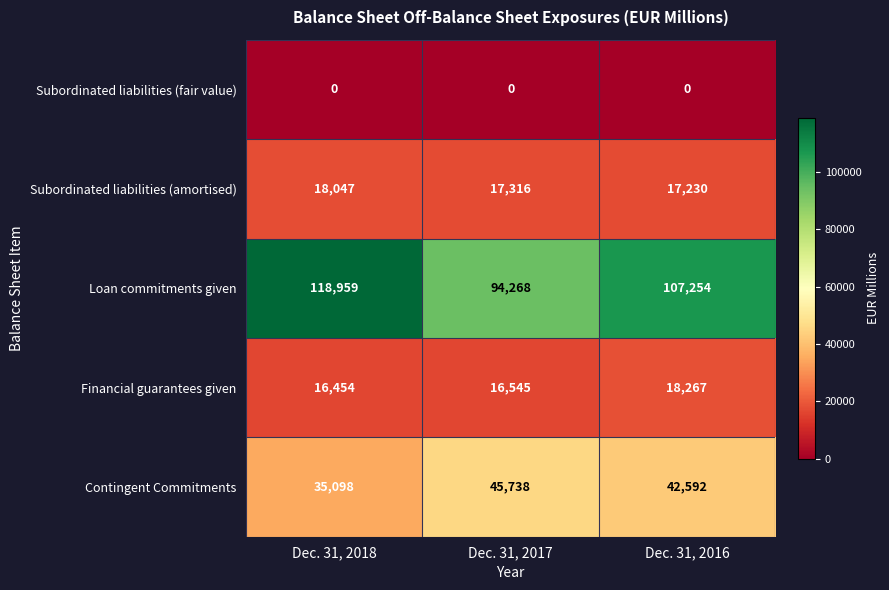

What value does the Contingent Commitments series have at Dec. 31, 2018, to the nearest 100?

35100